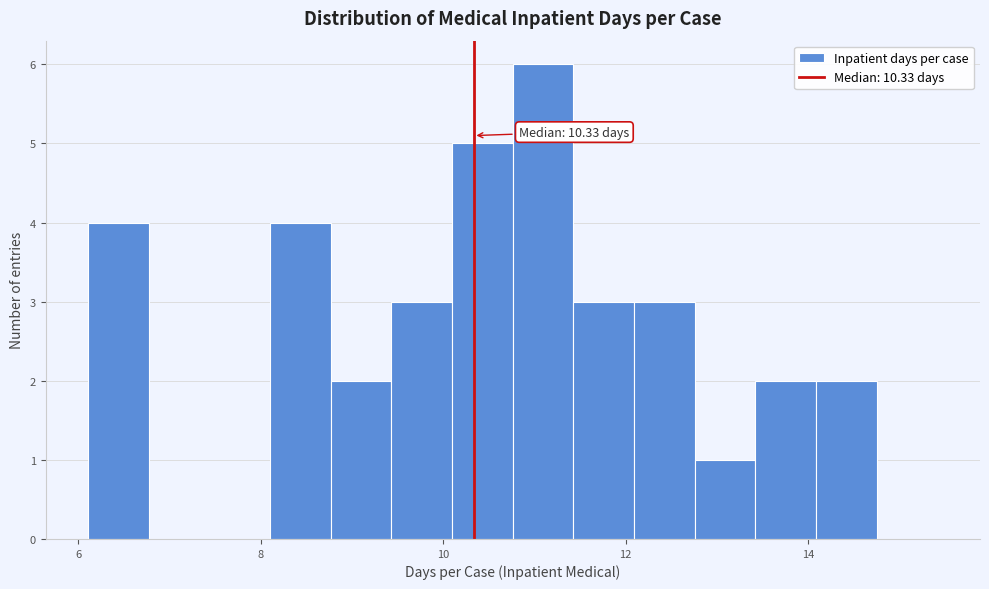

Around what value on the x-axis is the tallest bar? Give the approximate position of its centre, as read against the axis.

11.0